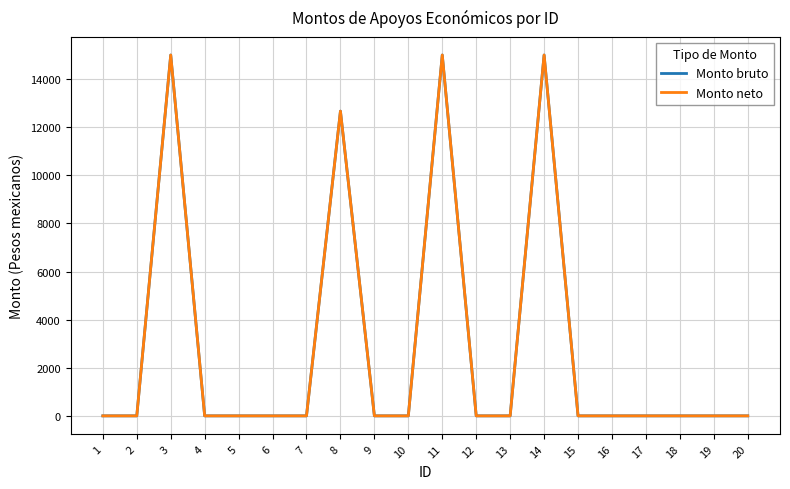

Does the chart have visible grid lines?

Yes